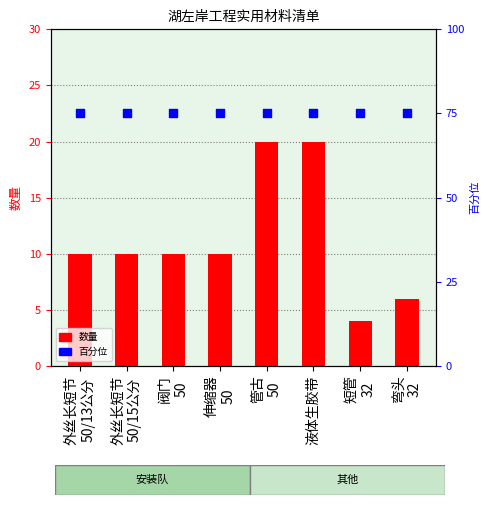

At which category is the sum across all series the highest?

管古
50